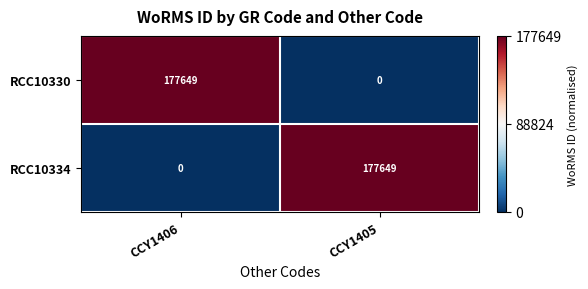

What is the total value across all series at CCY1405?

177649